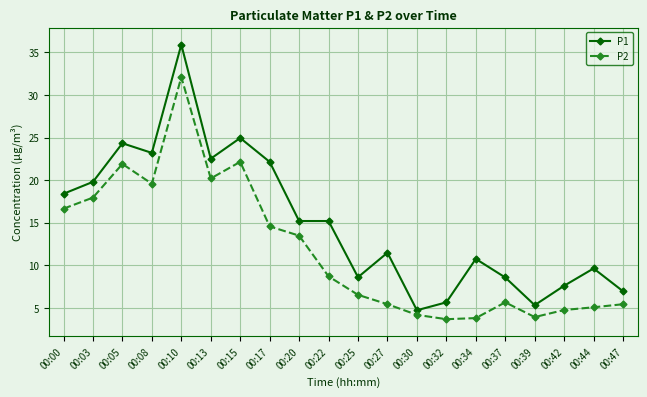

At which category does P2 reach its first local peak?

00:05